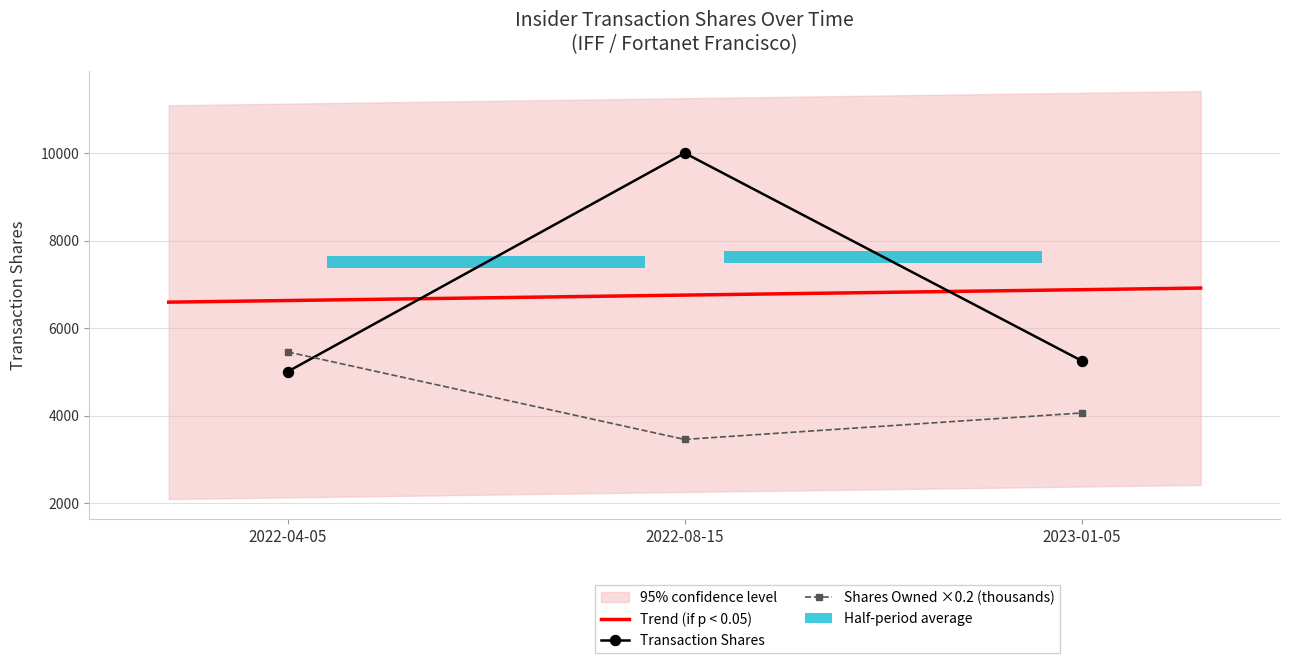

Is the value of sharesOwnedFollowingTransaction at 2023-01-05 greater than the value of transactionShares at 2022-04-05?

No